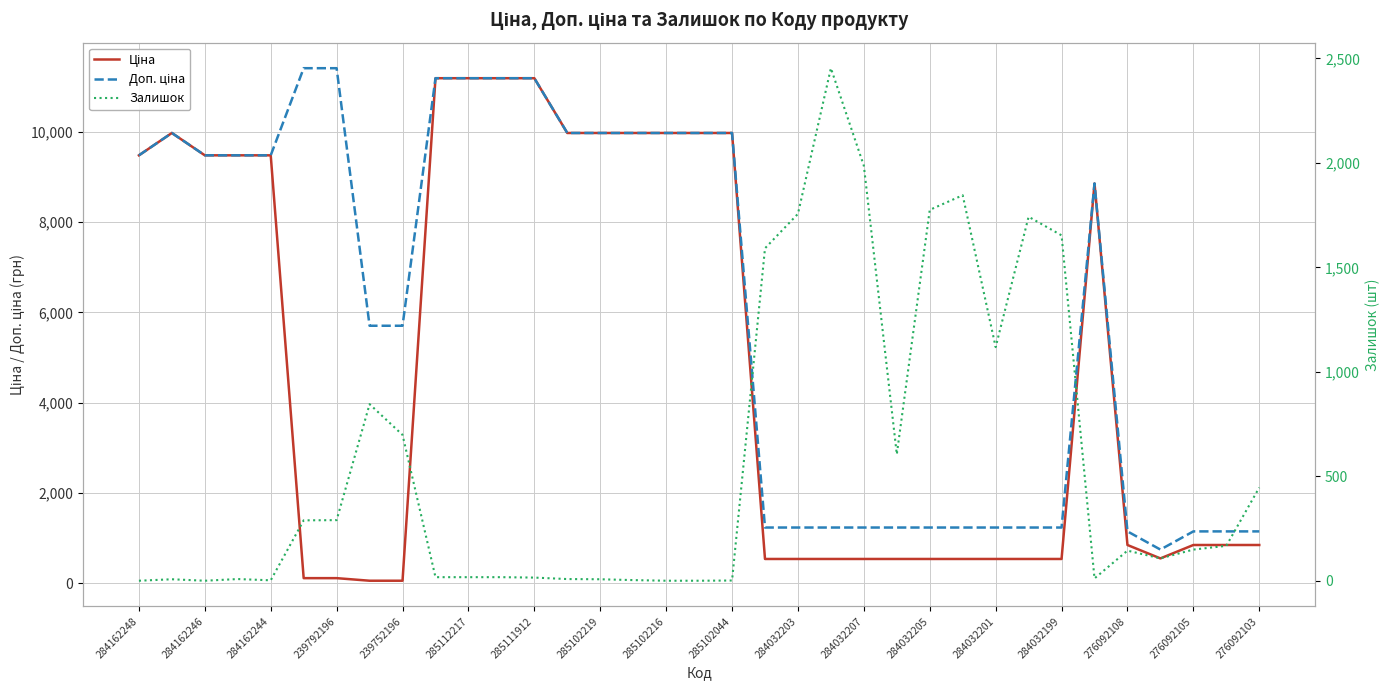

Reading left to right, list all the values displayed in this chart.

Ціна: 9480.1	9975.0	9480.1	9480.1	9480.1	114.1	114.1	57.0	57.0	11188.2	11188.2	11188.2	11188.2	9975.0	9975.0	9975.0	9975.0	9975.0	9975.0	539.0	539.0	539.0	539.0	539.0	539.0	539.0	539.0	539.0	539.0	8856.7	848.4	551.5	848.4	848.4	848.4
Доп. ціна: 9480.1	9975.0	9480.1	9480.1	9480.1	11410.0	11410.0	5705.0	5705.0	11188.2	11188.2	11188.2	11188.2	9975.0	9975.0	9975.0	9975.0	9975.0	9975.0	1235.4	1235.4	1235.4	1235.4	1235.4	1235.4	1235.4	1235.4	1235.4	1235.4	8856.7	1149.7	747.0	1149.7	1149.7	1149.7
Залишок: 0.0	7.0	0.0	8.0	2.0	289.0	290.0	845.0	698.0	17.0	17.0	17.0	15.0	8.0	7.0	3.0	0.0	0.0	1.0	1591.0	1756.0	2453.0	1986.0	605.0	1775.0	1845.0	1118.0	1742.0	1653.0	11.0	144.0	107.0	149.0	167.0	446.0